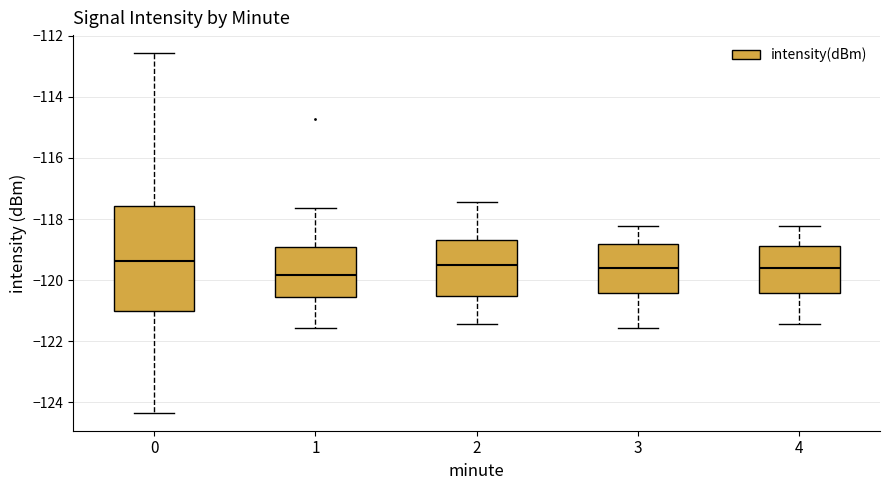

Reading left to right, read every box against the y-axis: the position of its median line, the range the box covers, and the ends of its whiskers. The values are not printed on the chart, so give them approximately, as read against the axis.

0: median -119.4, box -121.0 to -117.6, whiskers -124.4 to -112.6
1: median -119.8, box -120.6 to -119.0, whiskers -121.6 to -117.6
2: median -119.6, box -120.6 to -118.6, whiskers -121.4 to -117.4
3: median -119.6, box -120.4 to -118.8, whiskers -121.6 to -118.2
4: median -119.6, box -120.4 to -118.8, whiskers -121.4 to -118.2